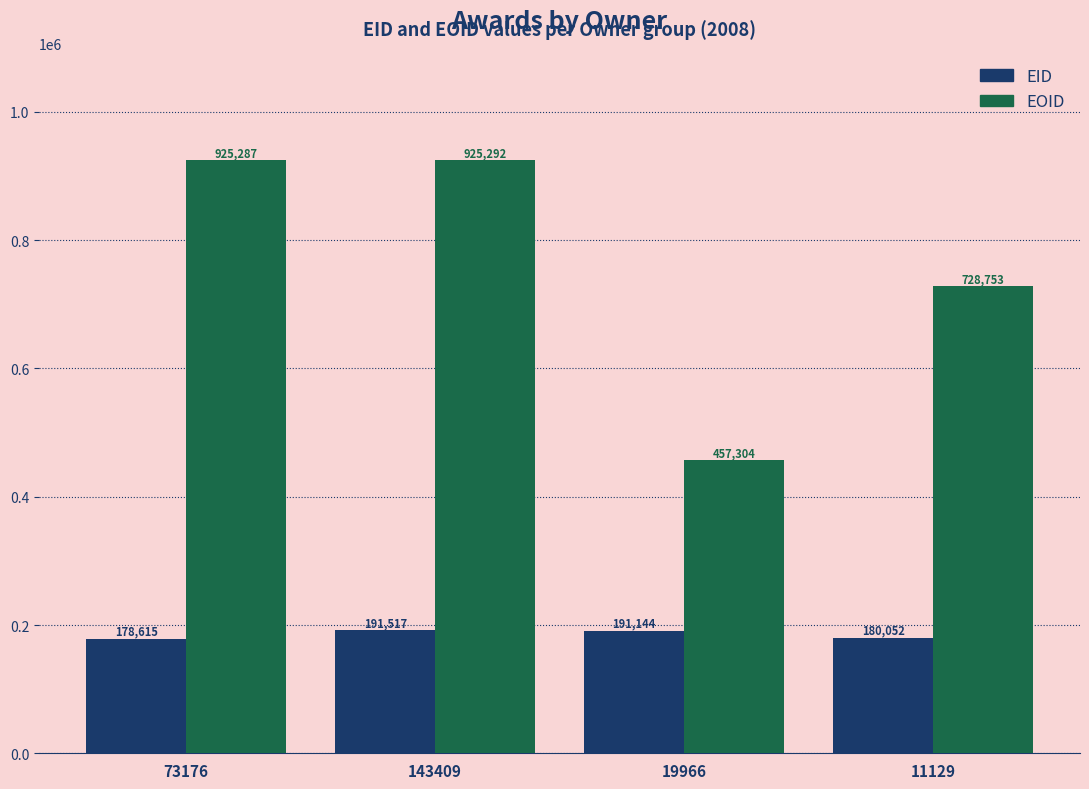

List the series in order of their peak value, highest first.

EOID, EID